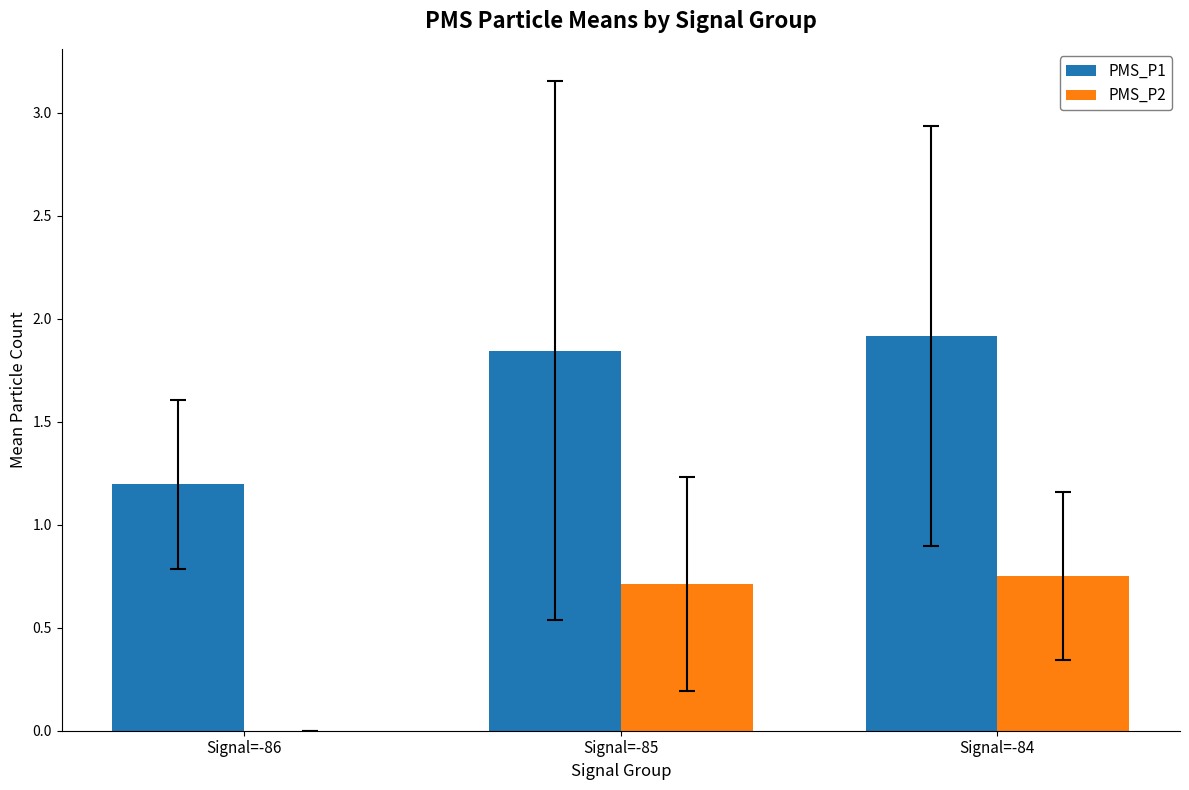

How many data points in PMS_P2 are above 0?

2